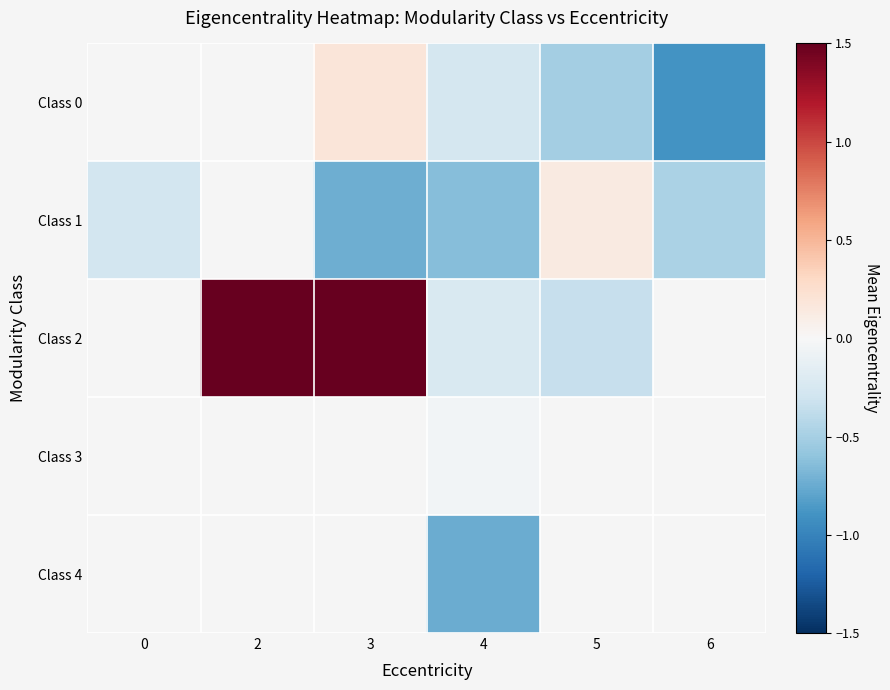

How many series are shown in this chart?

5